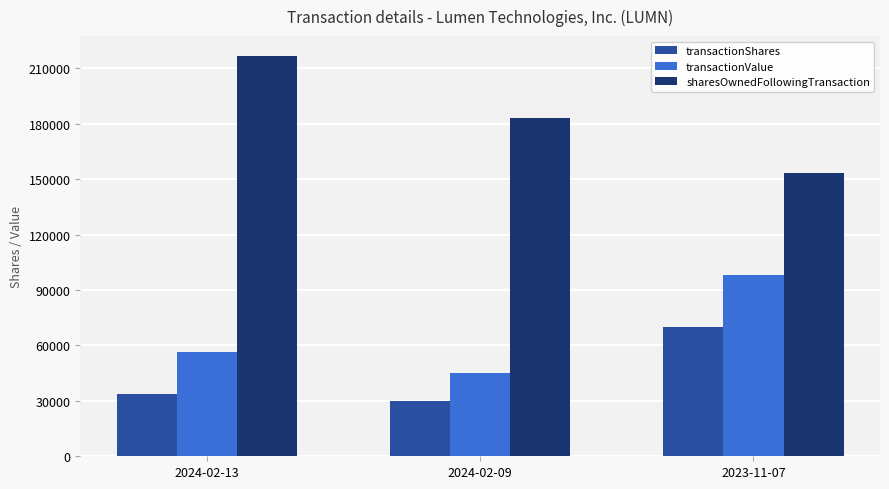

Which series has the largest range (max minus min)?

sharesOwnedFollowingTransaction